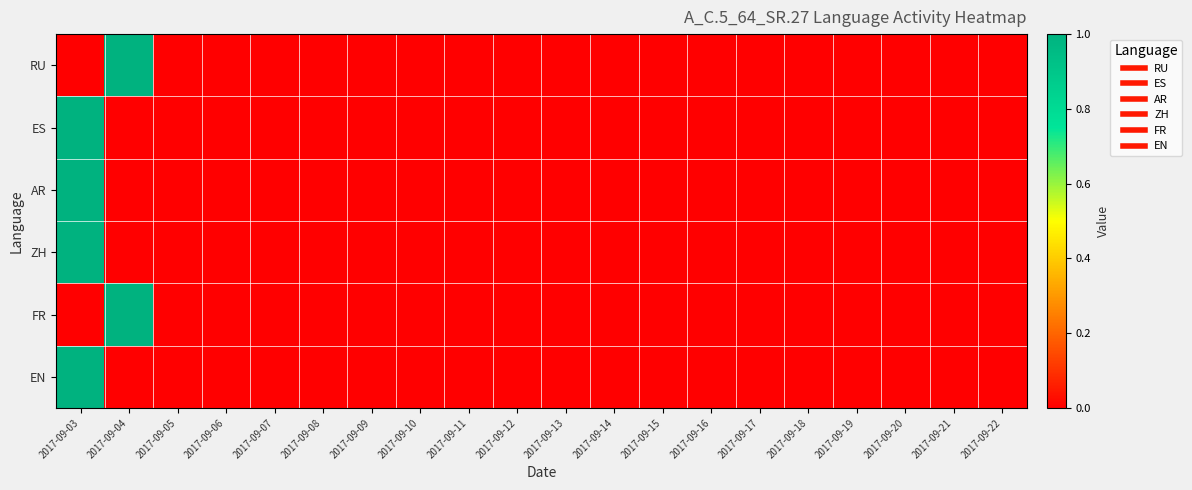

At which category does the chart reach its minimum across all series?

2017-09-03